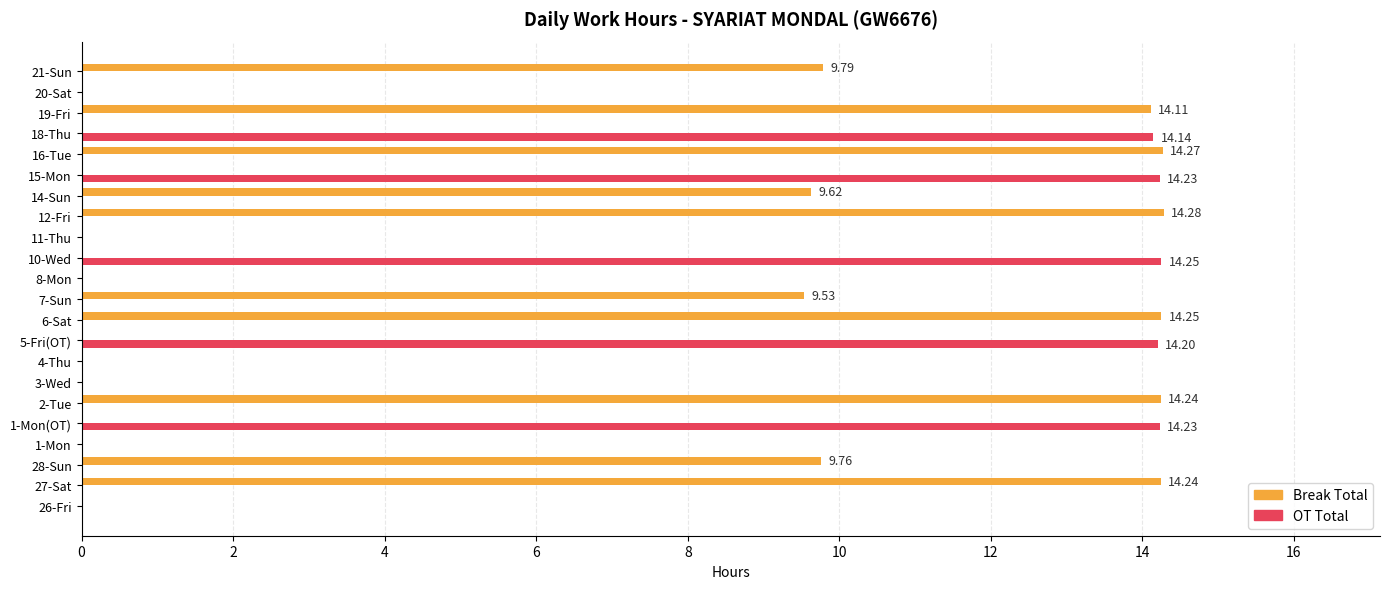

What is the total value across all series at 27-Sat?

14.2